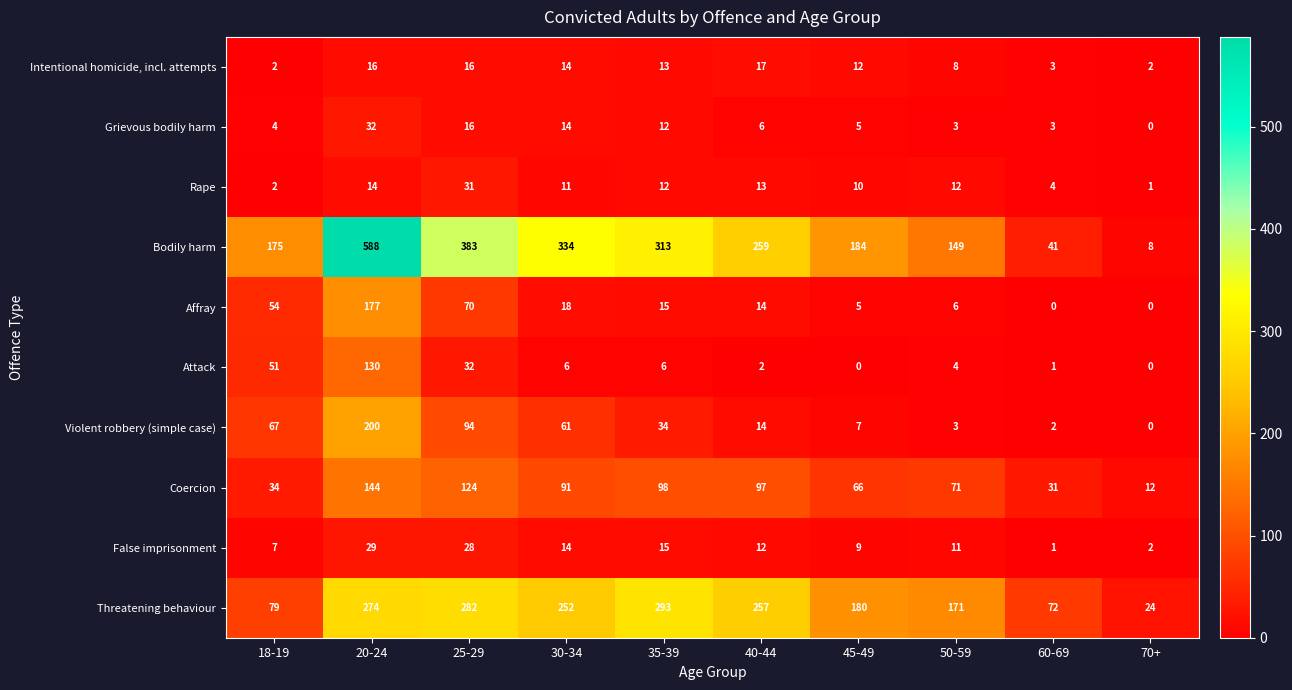

The Threatening behaviour series shows 282 at 25-29. True or false?

True